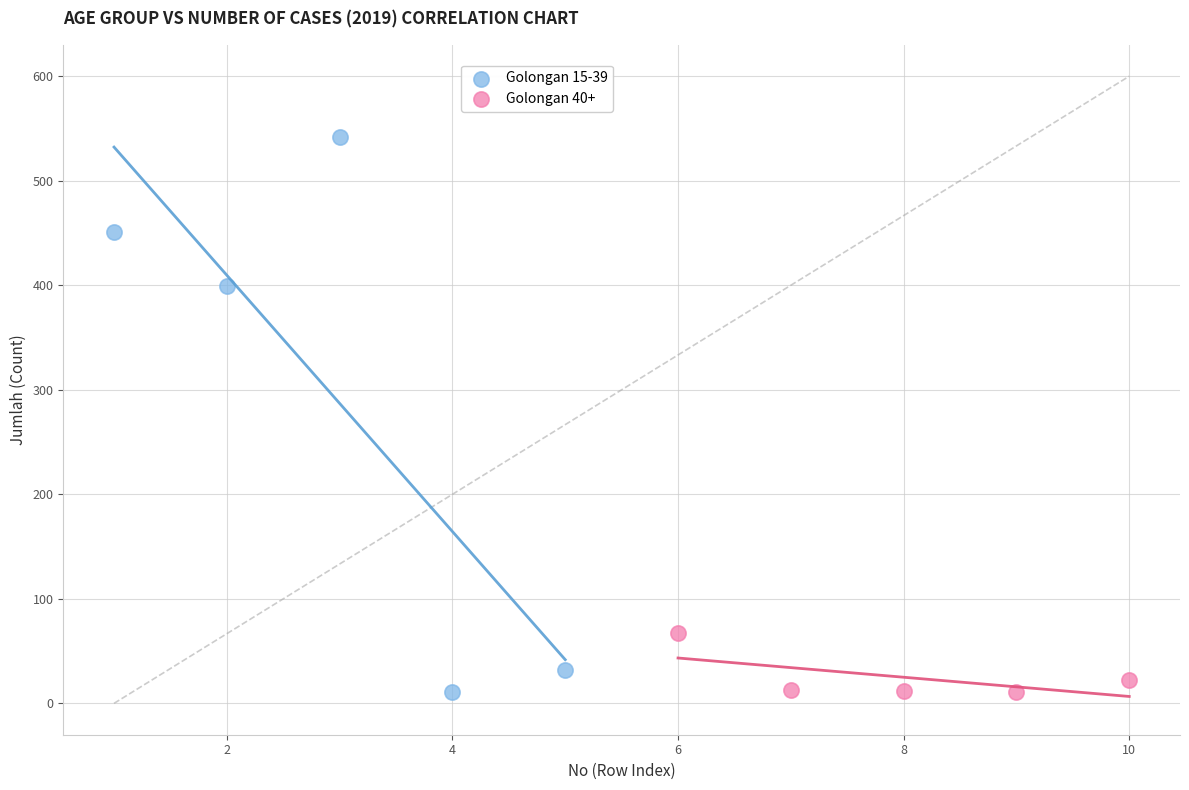

Which series contains the highest Y value?

Golongan 15-39